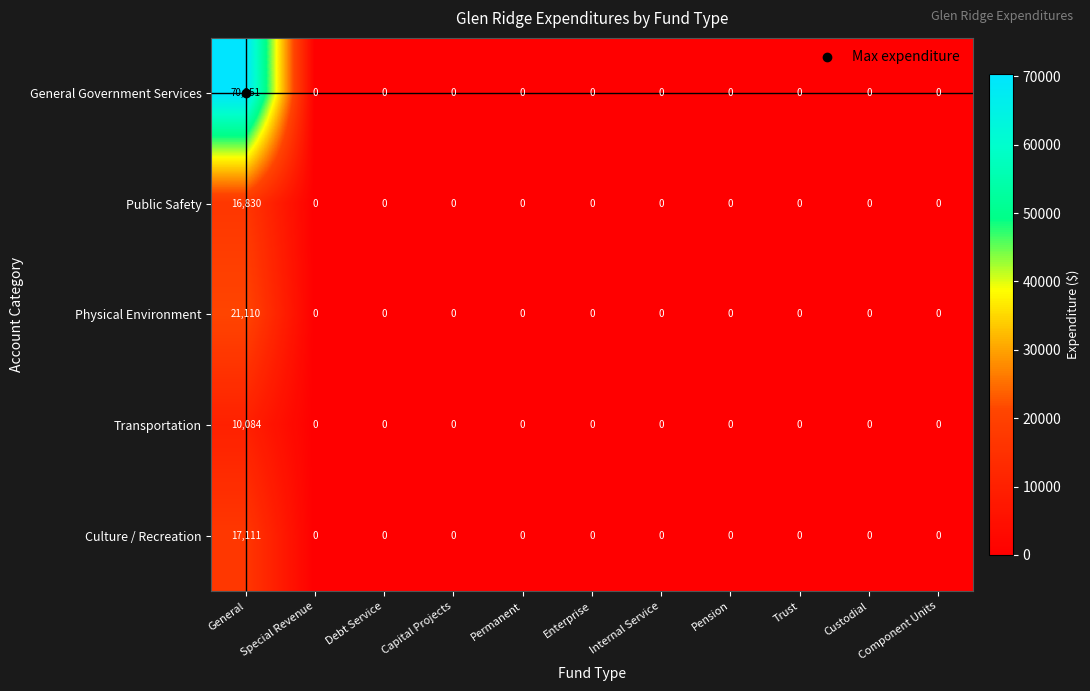

What is the spread (max minus min) of values at General?

60267